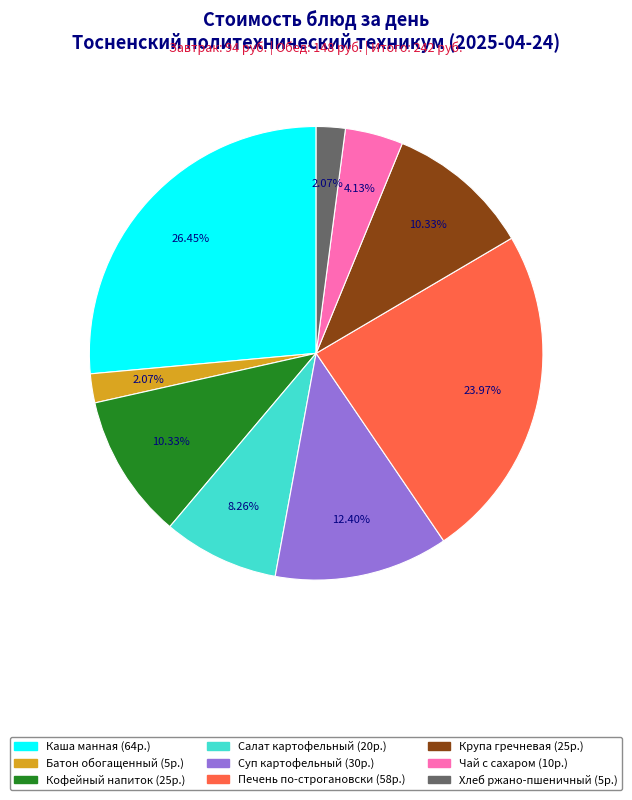

Is there any slice that represents more than half of the pie?

No